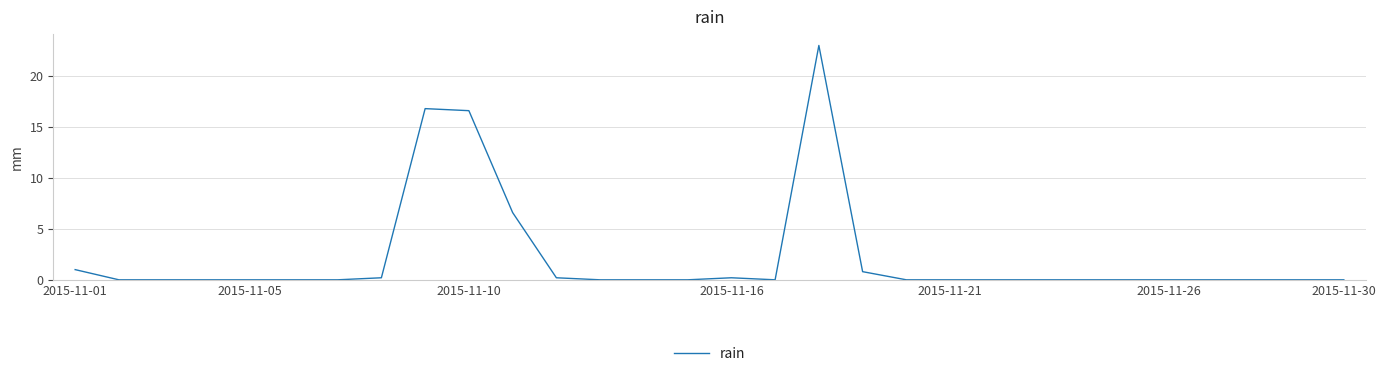

What is the maximum value shown in the chart?

23.0